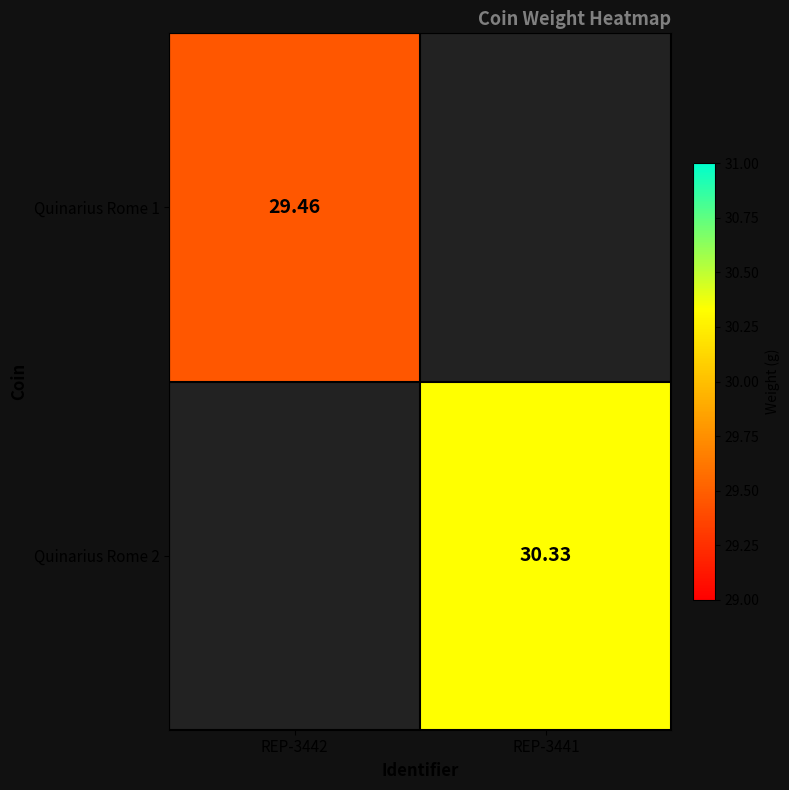

What value does the Quinarius Rome 2 series have at REP-3441?

30.3